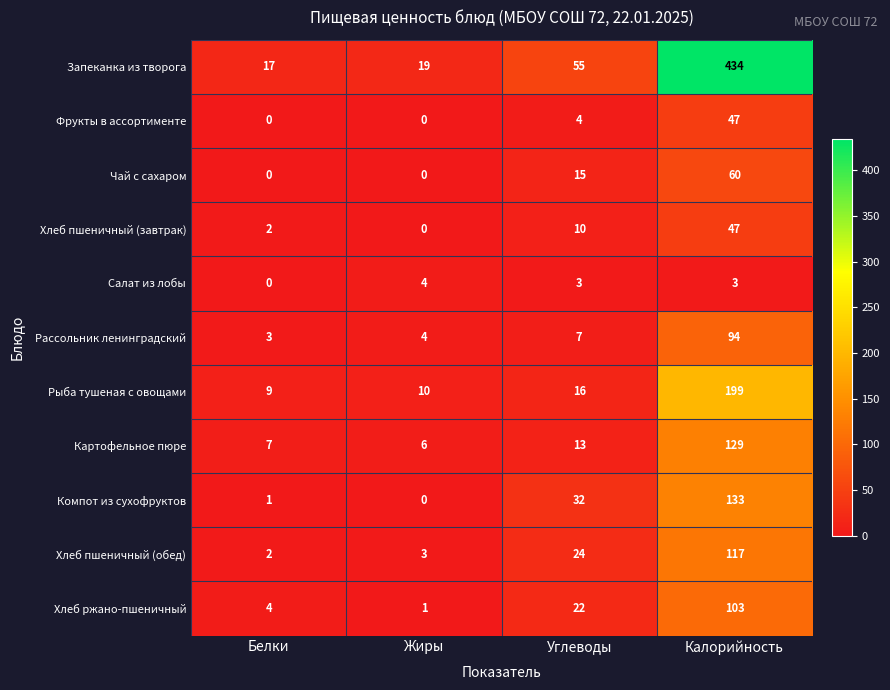

The Картофельное пюре series shows 129 at Калорийность. True or false?

True